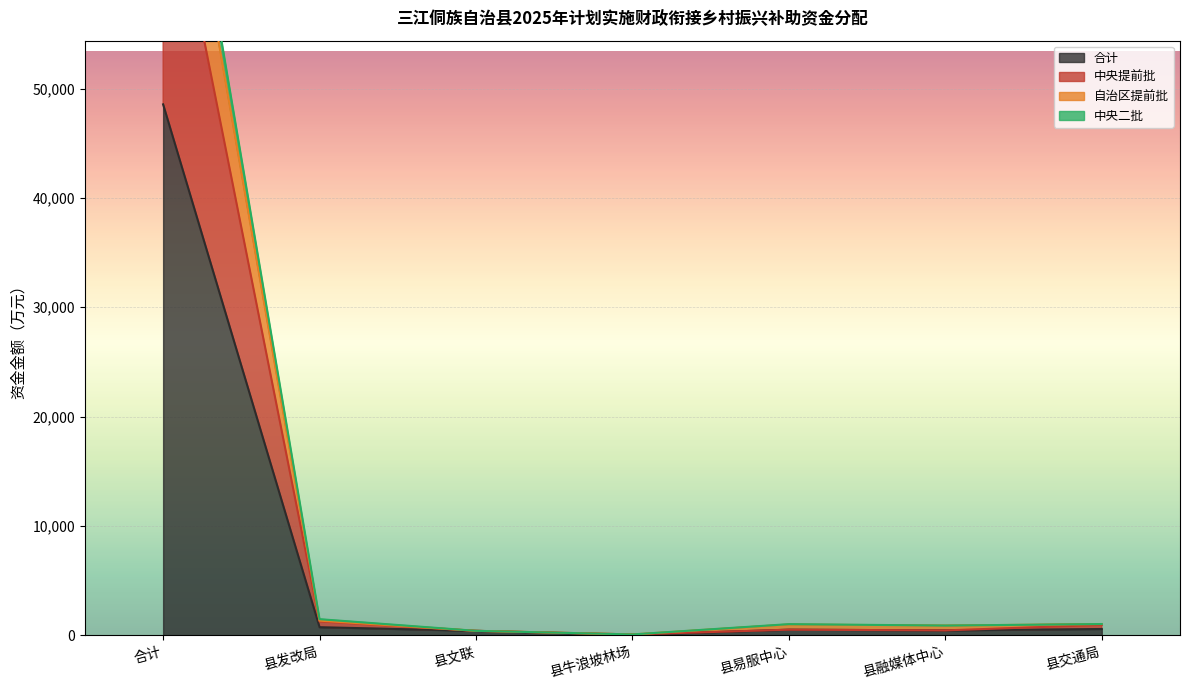

What is the maximum value for 合计?

48551